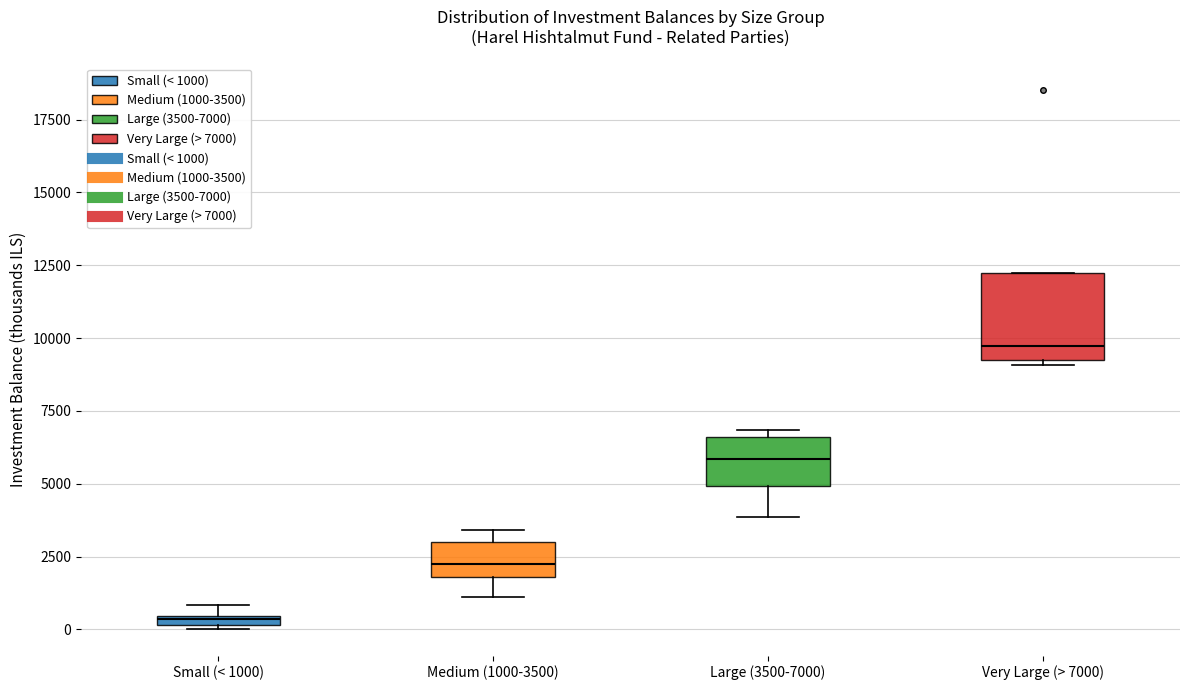

Which box has the highest median line?

Very Large (> 7000)